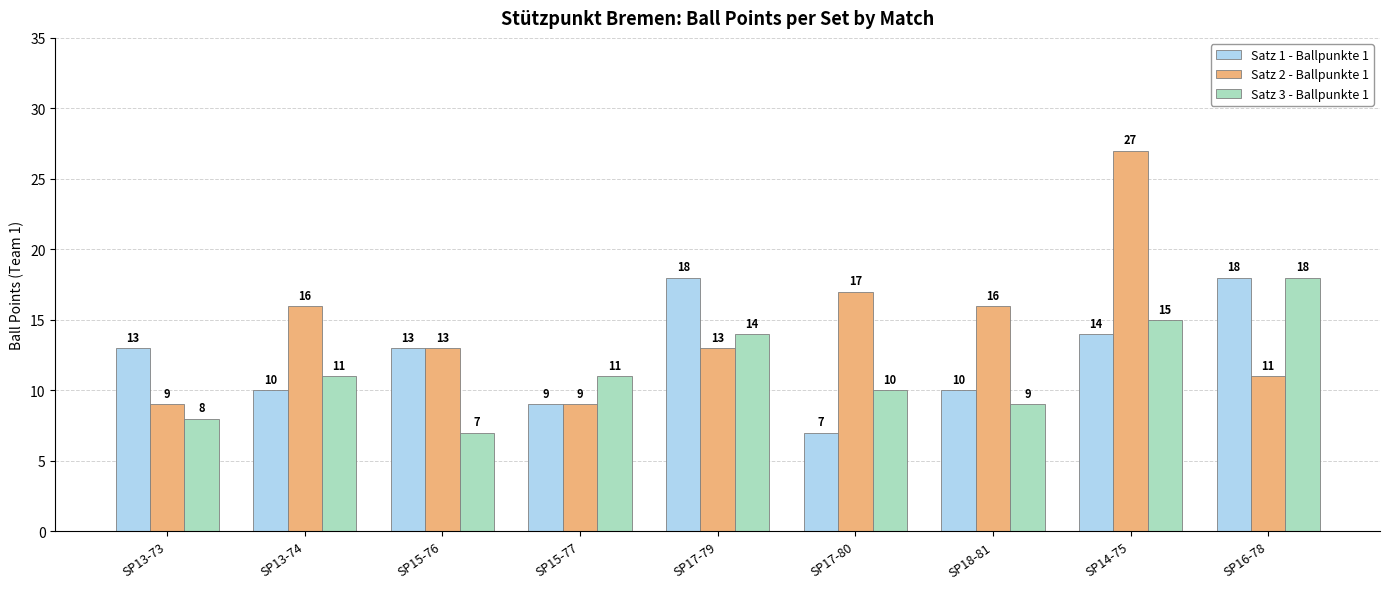

What is the total value across all series at SP16-78?

47